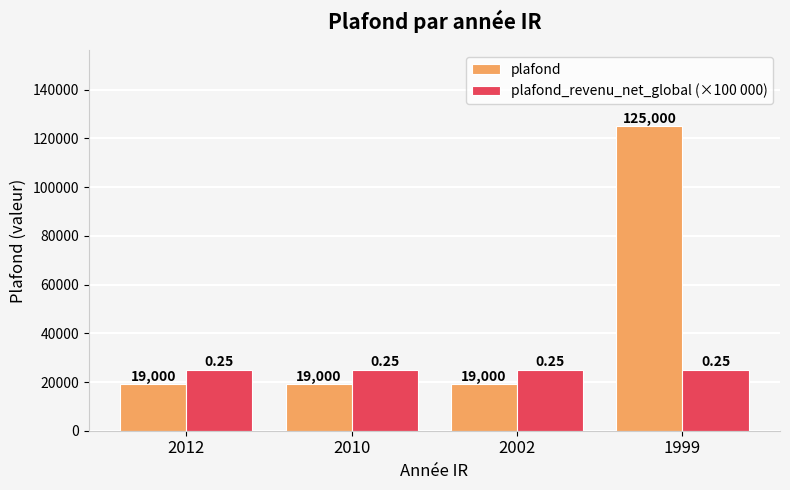

What is the sum of all plafond values?

182000